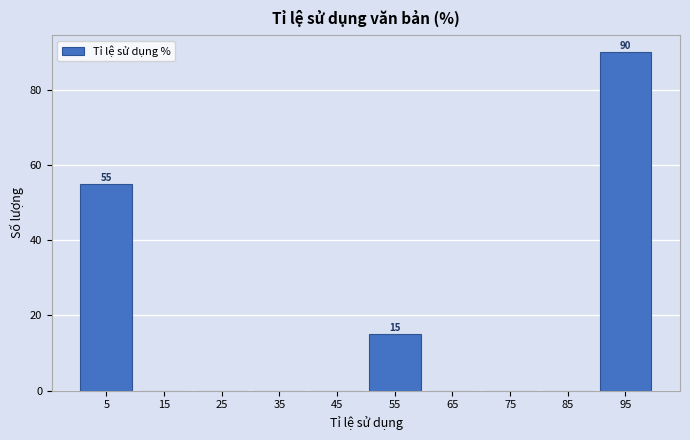

Reading left to right, transcribe all the data shown in this chart.

5=55	15=0	25=0	35=0	45=0	55=15	65=0	75=0	85=0	95=90